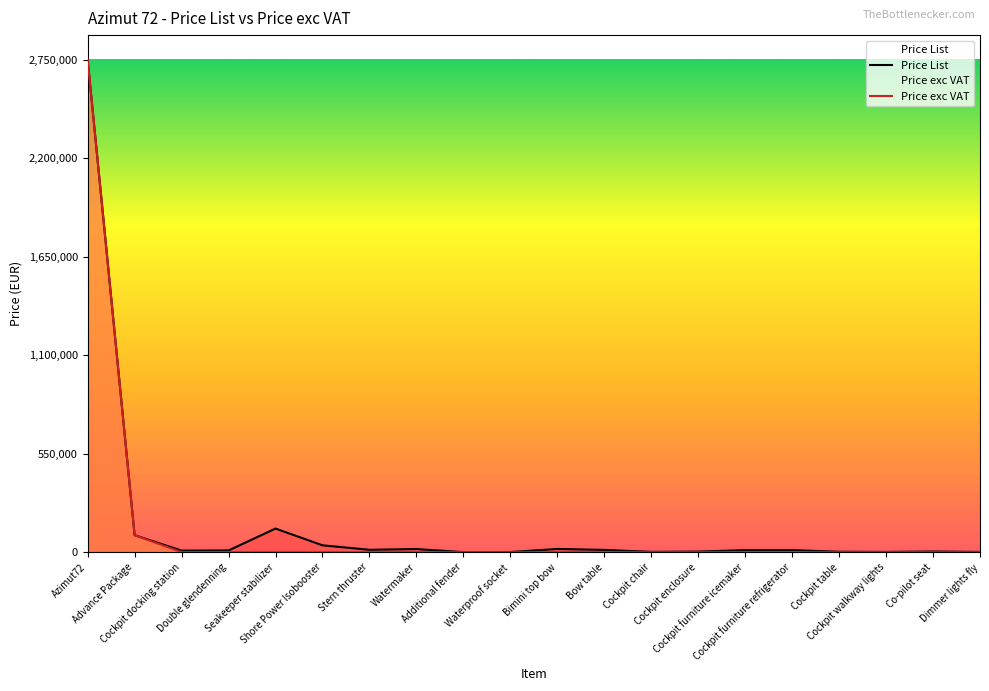

Is this an area chart (filled region under the line)?

No